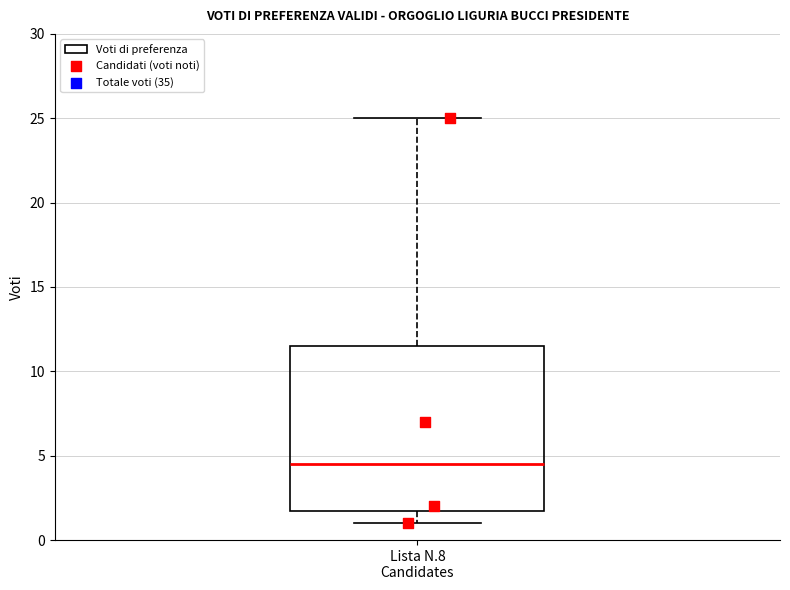

Transcribe this box plot: give where the median line is, the range the box spans, and where the two whiskers end, as read against the y-axis. The values are not printed on the chart, so give them approximately, as read against the axis.

median 4.5, box 2.0 to 11.5, whiskers 1.0 to 25.0